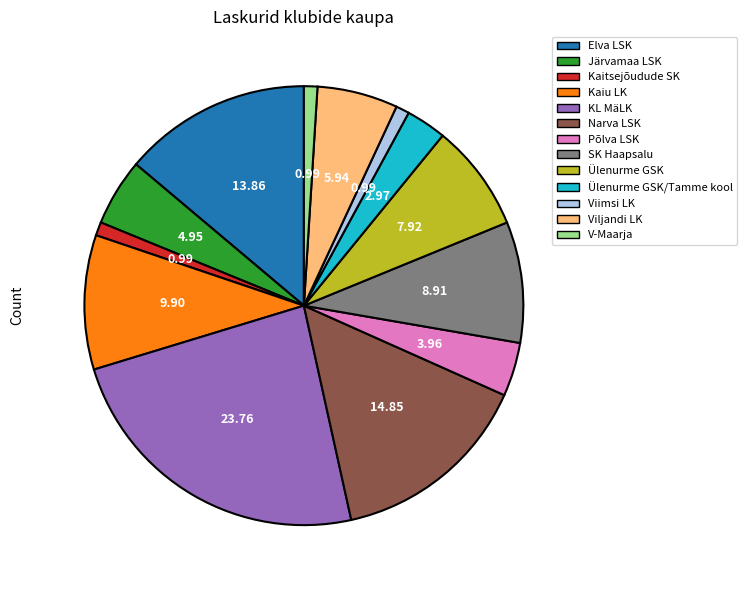

Does any single category account for the majority?

No